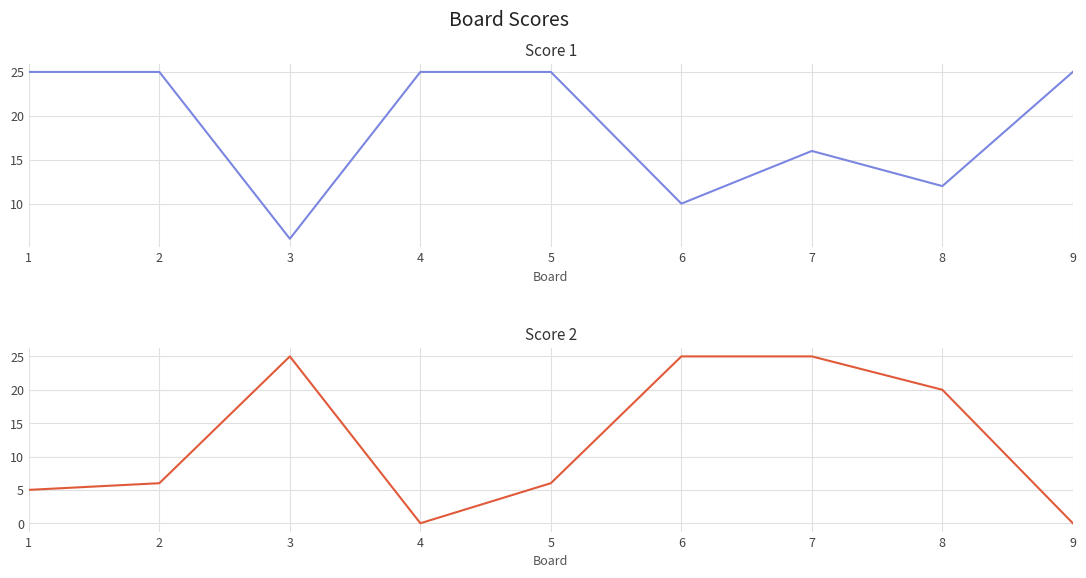

In Score 2, how many points are lower than both neighbors (excluding endpoints)?

1